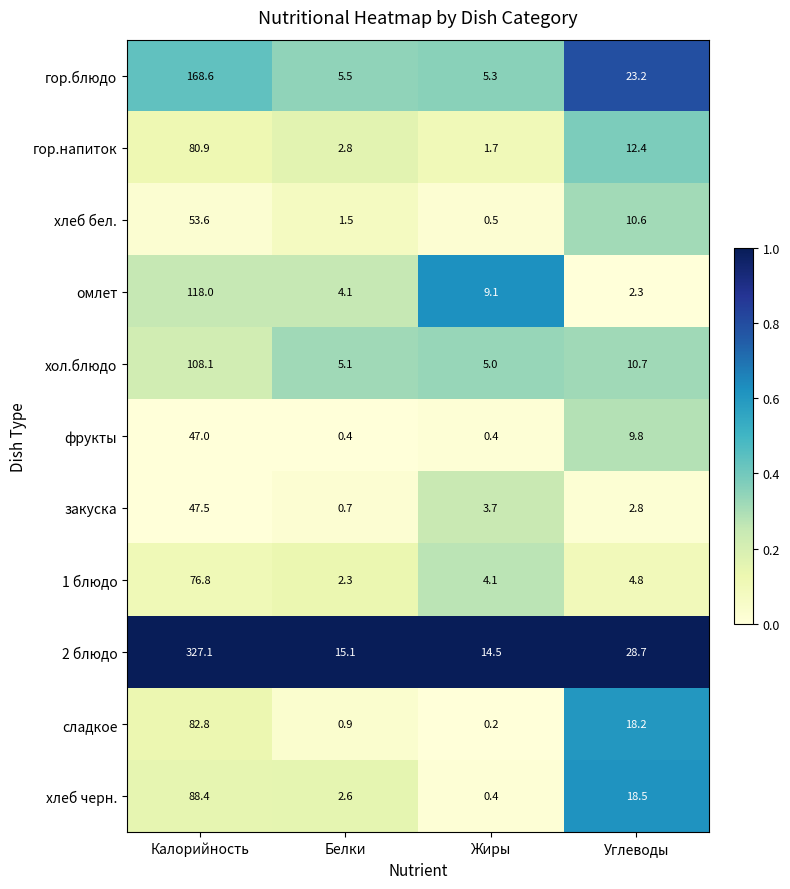

At which category does the chart reach its peak across all series?

Калорийность